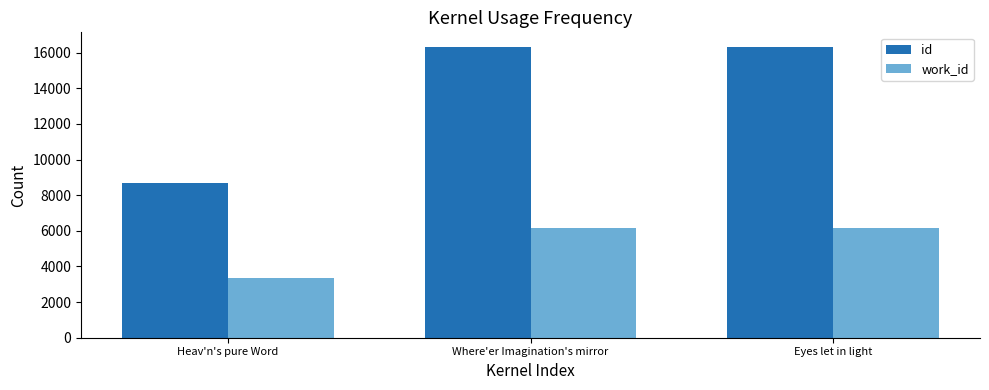

What is the lowest value of the work_id series?

3380